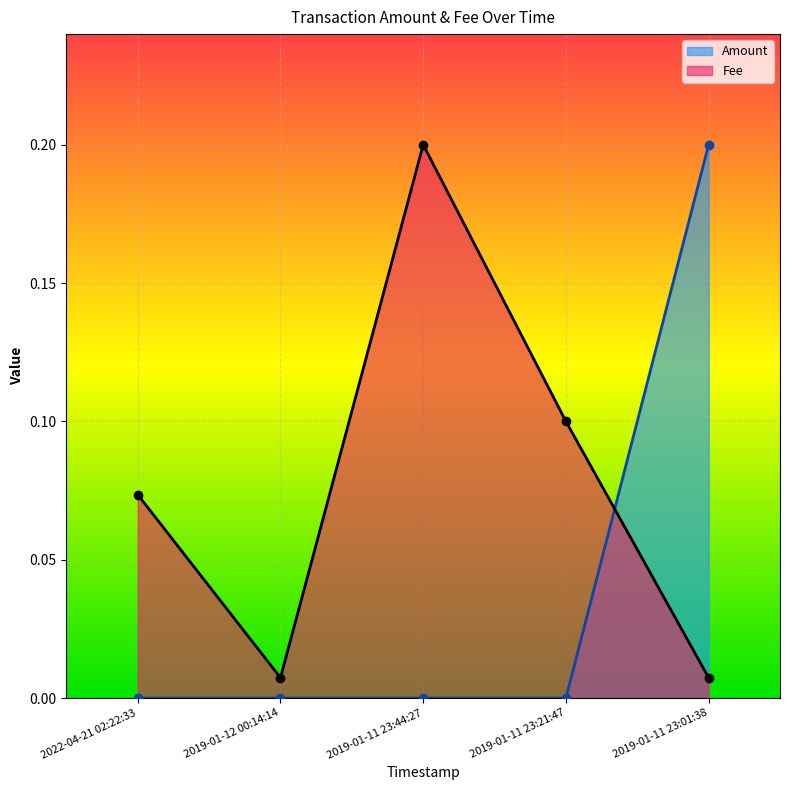

How many categories are shown in the chart?

5